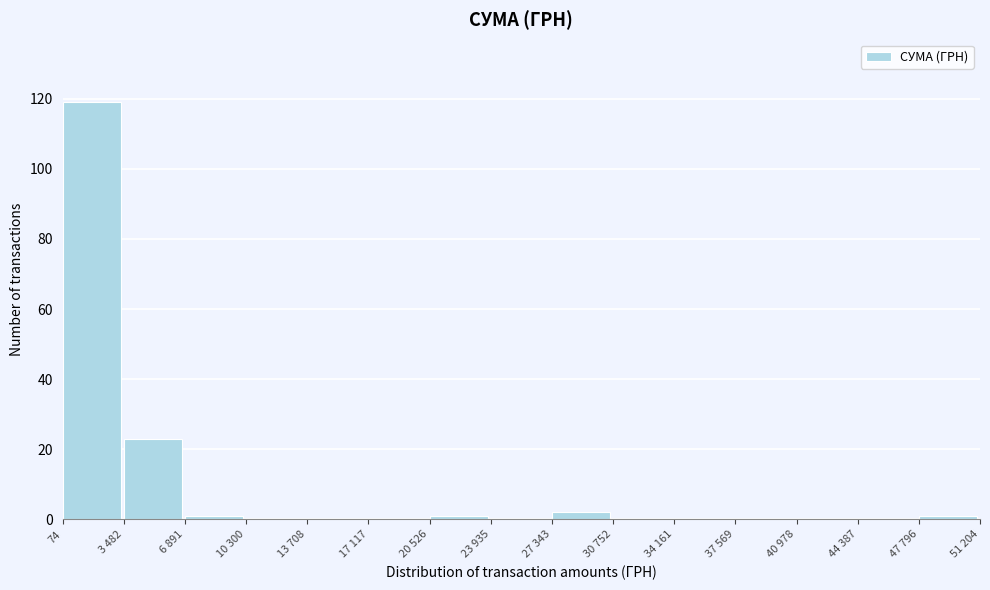

Reading left to right, transcribe all the data shown in this chart.

74=119	3 482=23	6 891=1	10 300=0	13 708=0	17 117=0	20 526=1	23 935=0	27 343=2	30 752=0	34 161=0	37 569=0	40 978=0	44 387=0	47 796=1